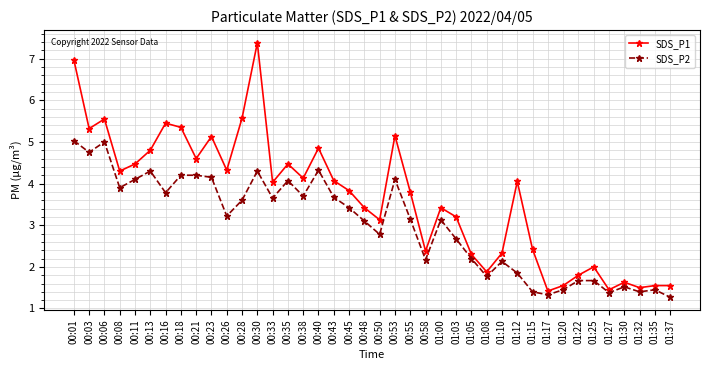

True or false: SDS_P1 and SDS_P2 intersect in this chart.

False